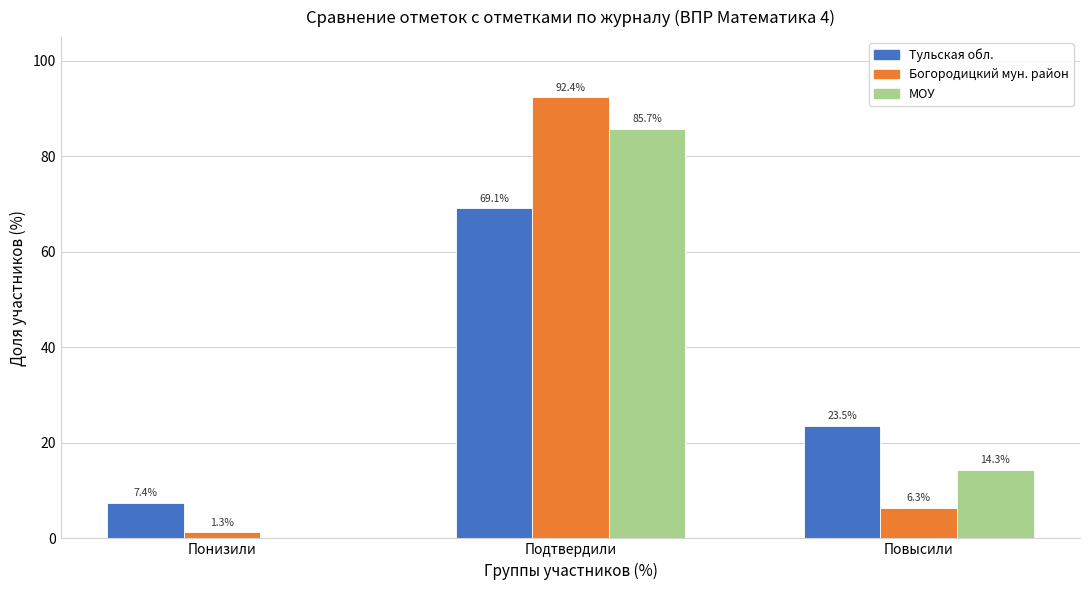

At which label does Тульская обл. first exceed 23?

Подтвердили